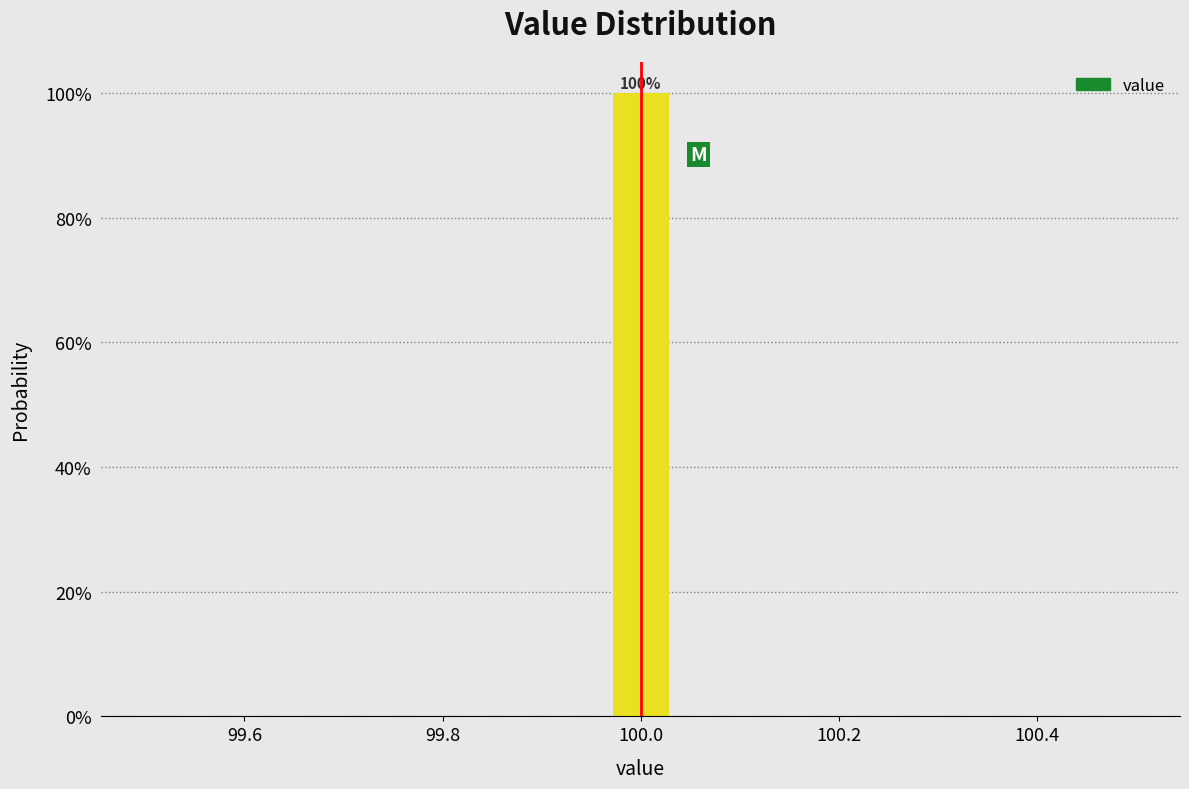

Around what value on the x-axis is the tallest bar? Give the approximate position of its centre, as read against the axis.

100.00